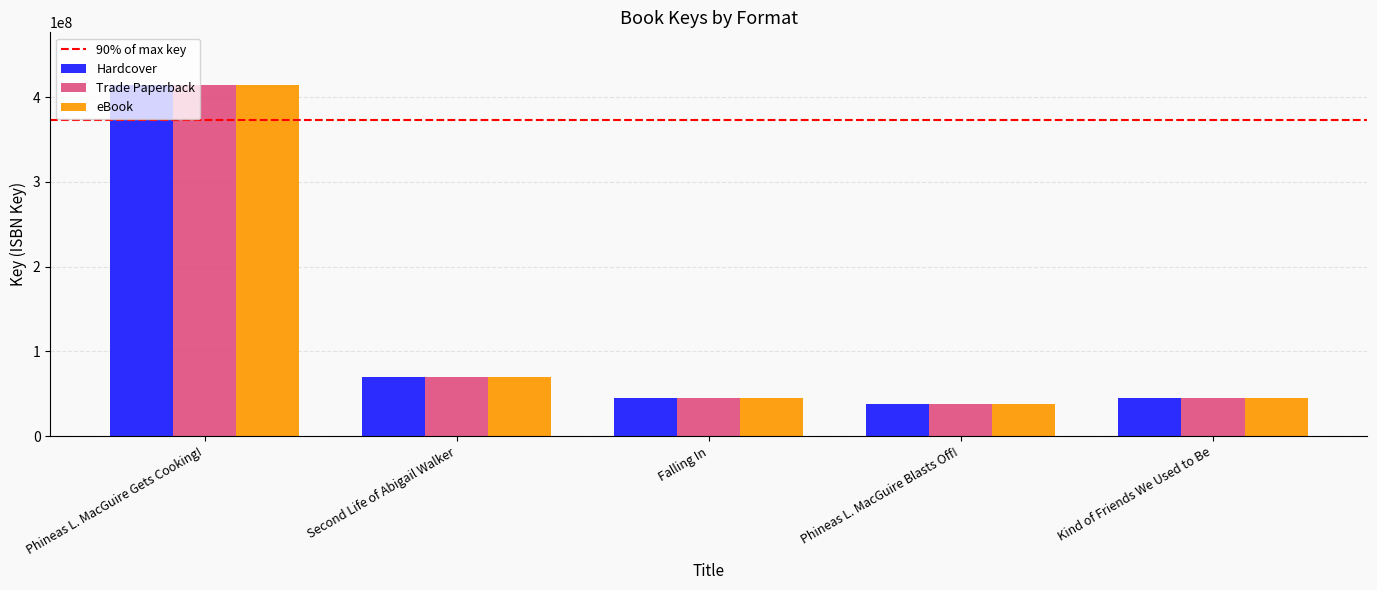

Where does the Trade Paperback series first go above 44619689?

Phineas L. MacGuire Gets Cooking!